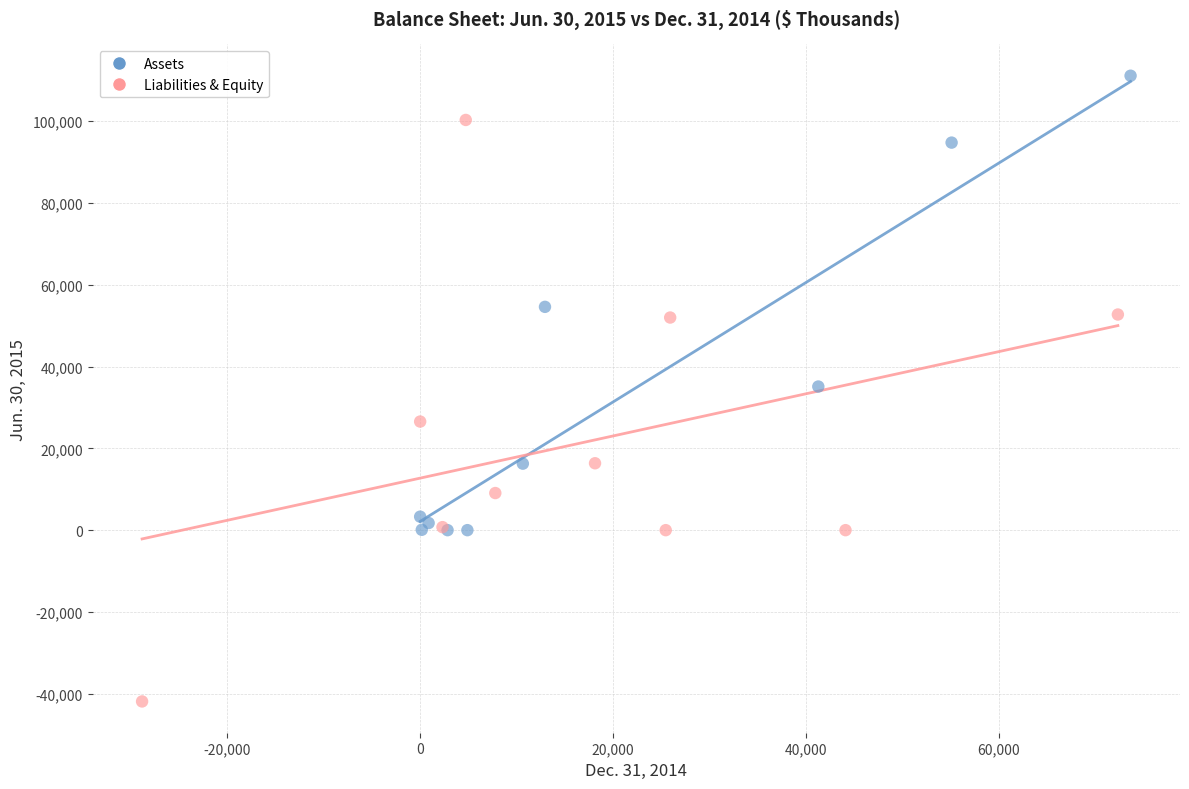

Which series has the widest spread of Y values?

Liabilities & Equity